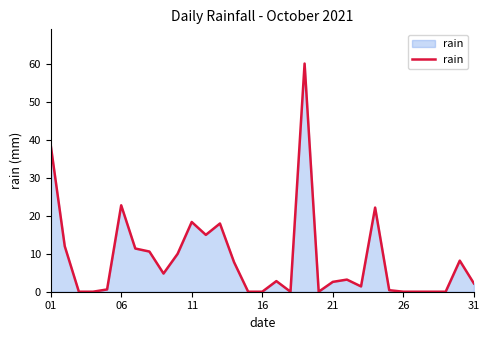

What is the difference between the maximum and minimum values?

60.2